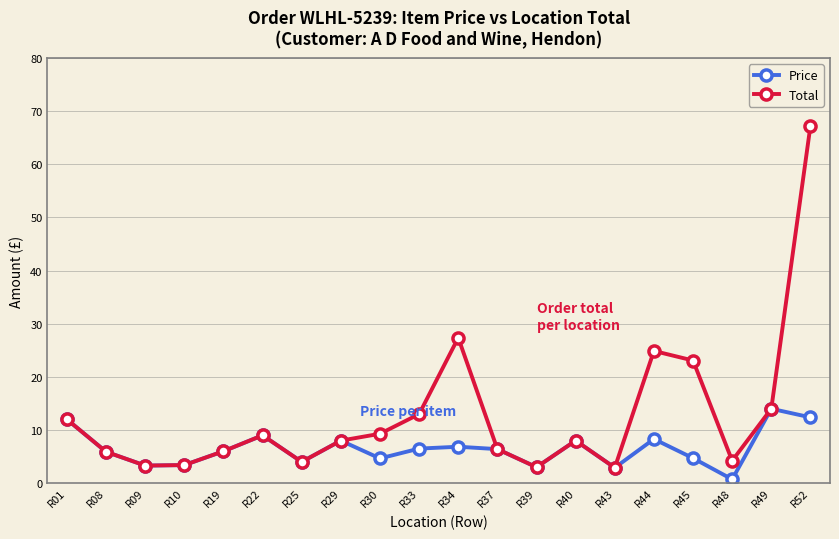

True or false: Total has more than 0 interior local peaks.

True